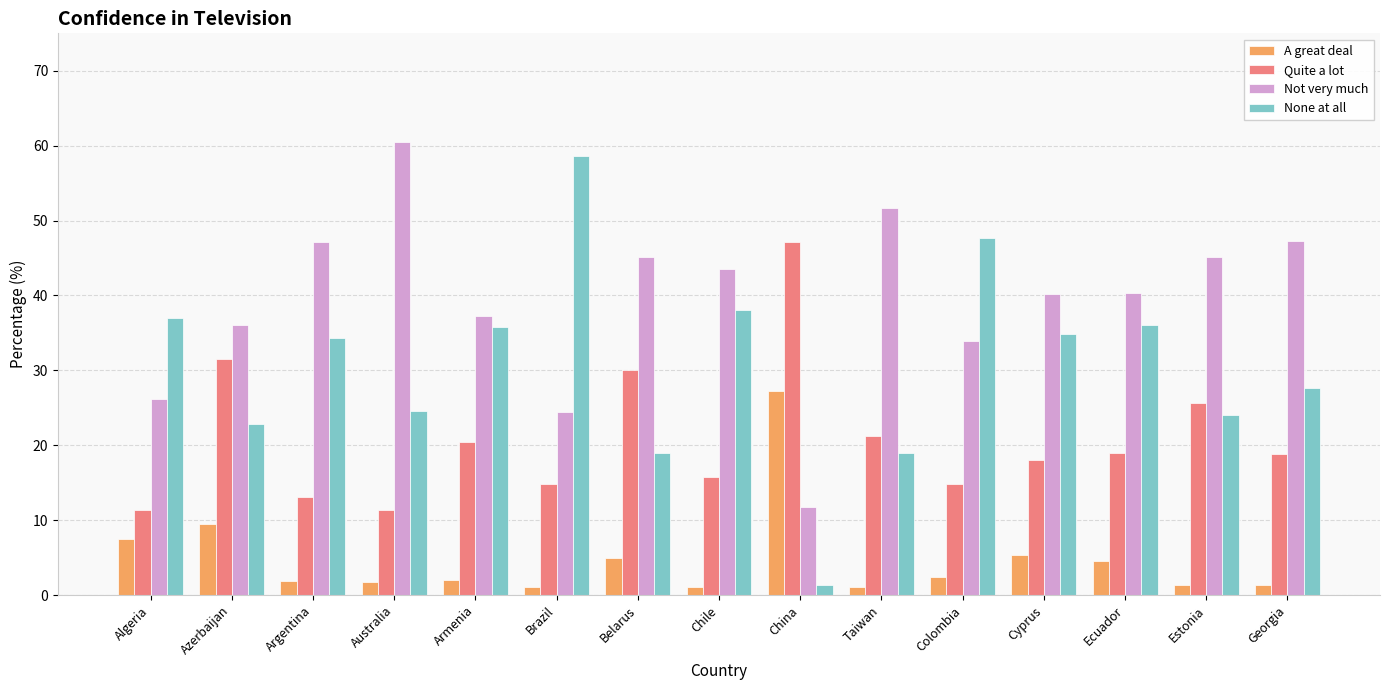

Count the number of data series in this chart.

4